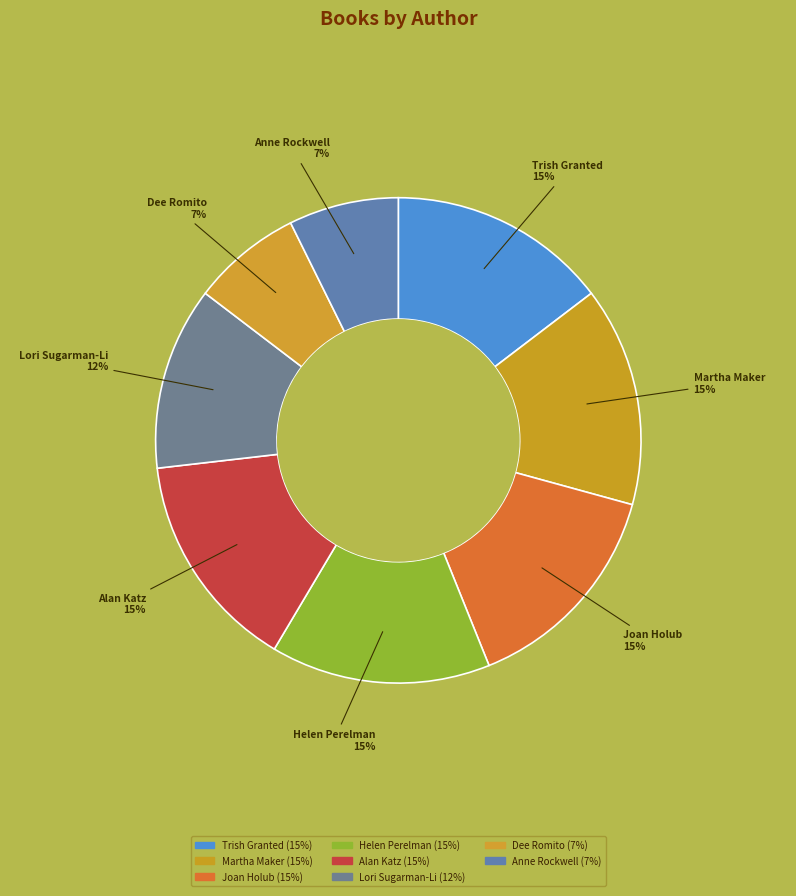

How many slices are in this pie chart?

8